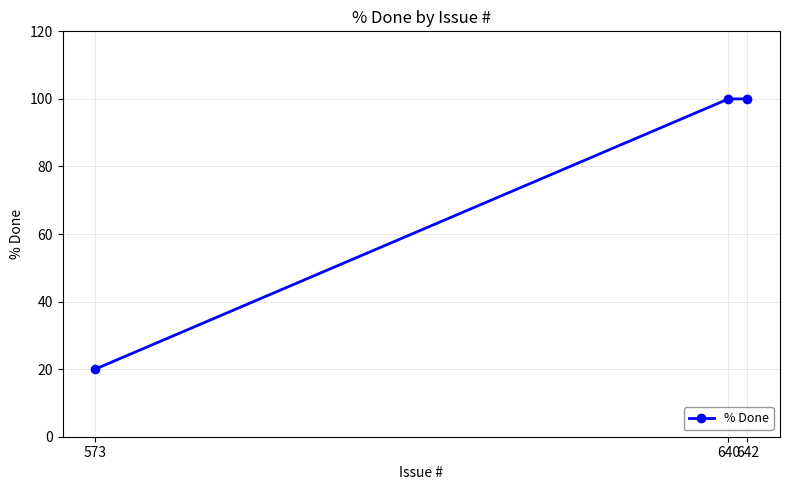

Approximately how many times larger is the value at 573 compared to 642?

0.2